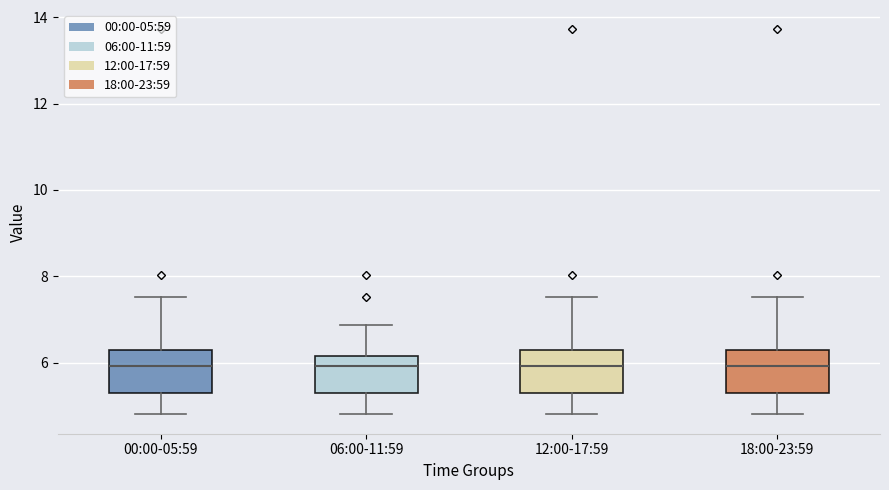

Reading left to right, read every box against the y-axis: the position of its median line, the range the box covers, and the ends of its whiskers. The values are not printed on the chart, so give them approximately, as read against the axis.

00:00-05:59: median 6.0, box 5.2 to 6.2, whiskers 4.8 to 7.6
06:00-11:59: median 6.0, box 5.2 to 6.2, whiskers 4.8 to 6.8
12:00-17:59: median 6.0, box 5.2 to 6.2, whiskers 4.8 to 7.6
18:00-23:59: median 6.0, box 5.2 to 6.2, whiskers 4.8 to 7.6